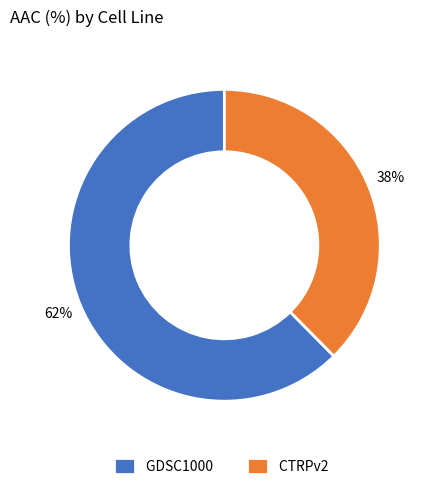

To the nearest percent, what portion does CTRPv2 represent?

38%